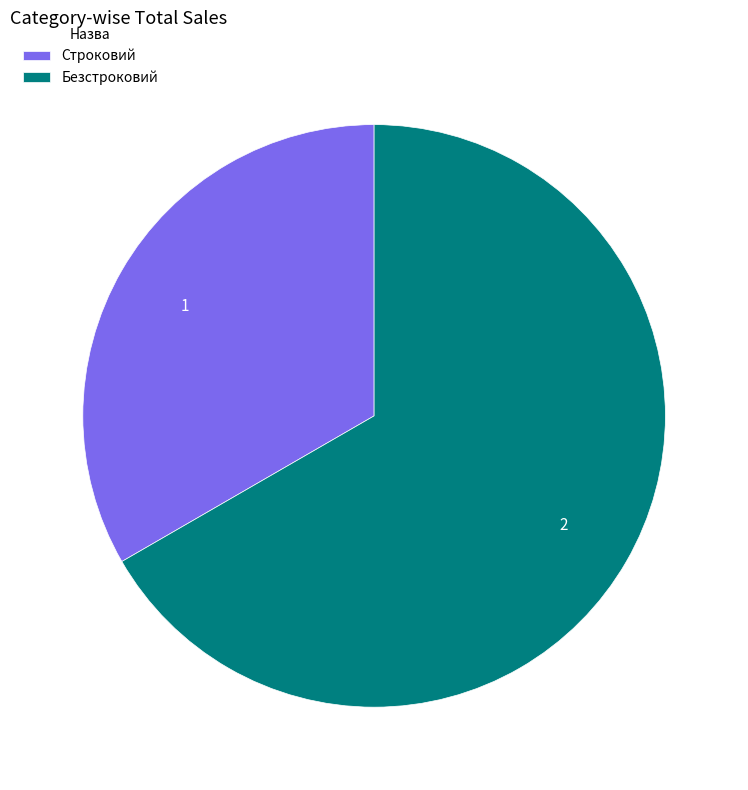

How many segments does this pie chart have?

2